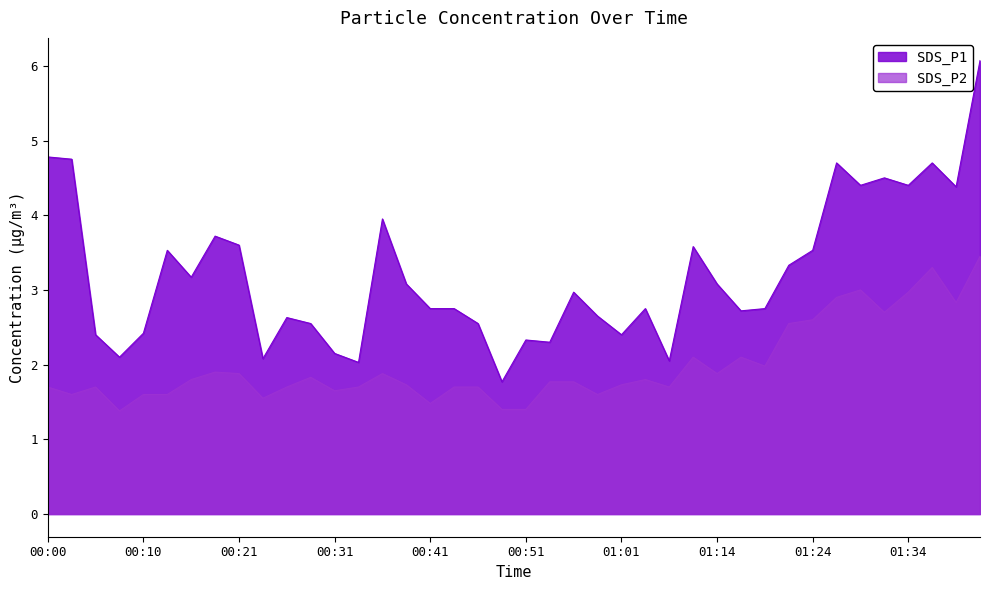

Is the value of SDS_P1 at 01:24 greater than the value of SDS_P2 at 01:39?

Yes